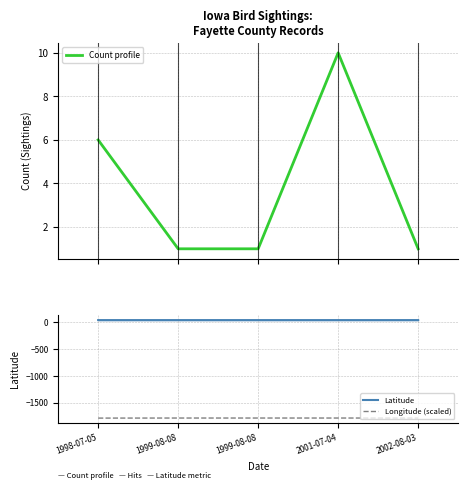

What is the difference between the maximum and second lowest values in the Count profile series?

9